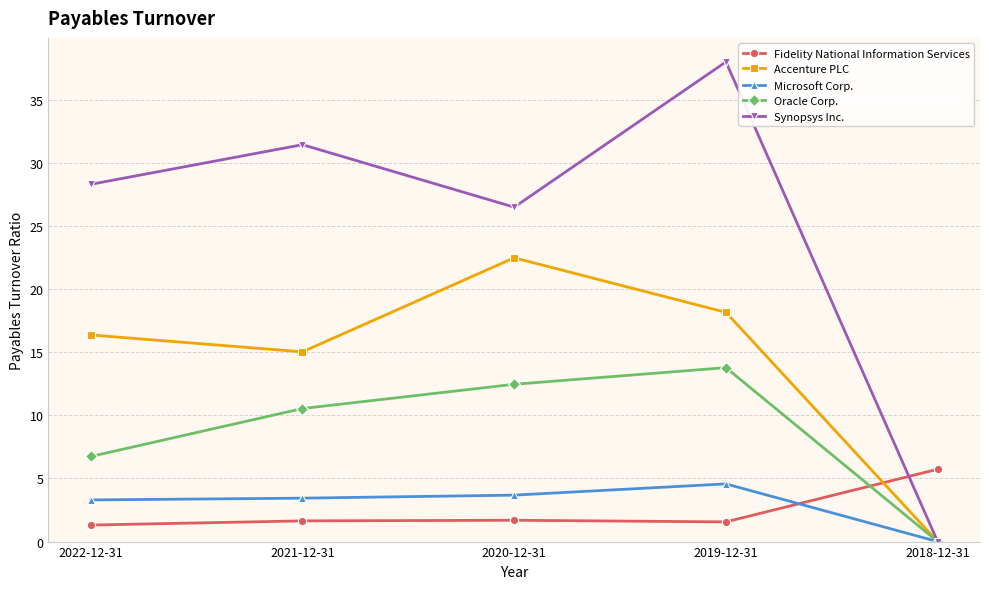

What is the total value across all series at 2018-12-31?

5.7